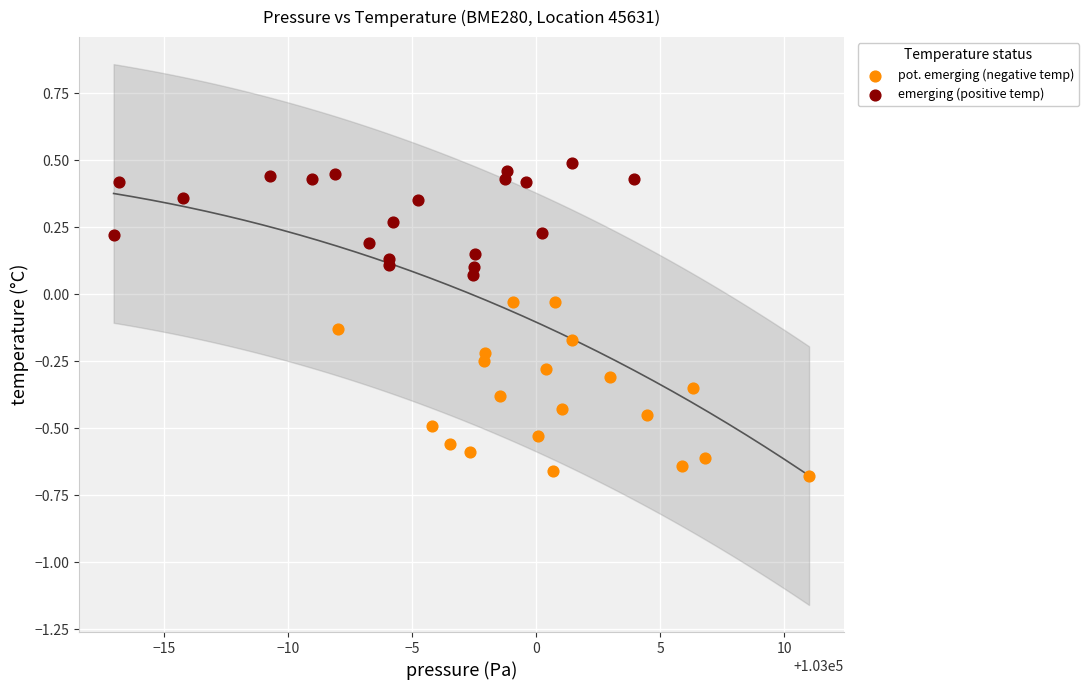

Which series reaches the minimum Y coordinate?

pot. emerging (negative temp)